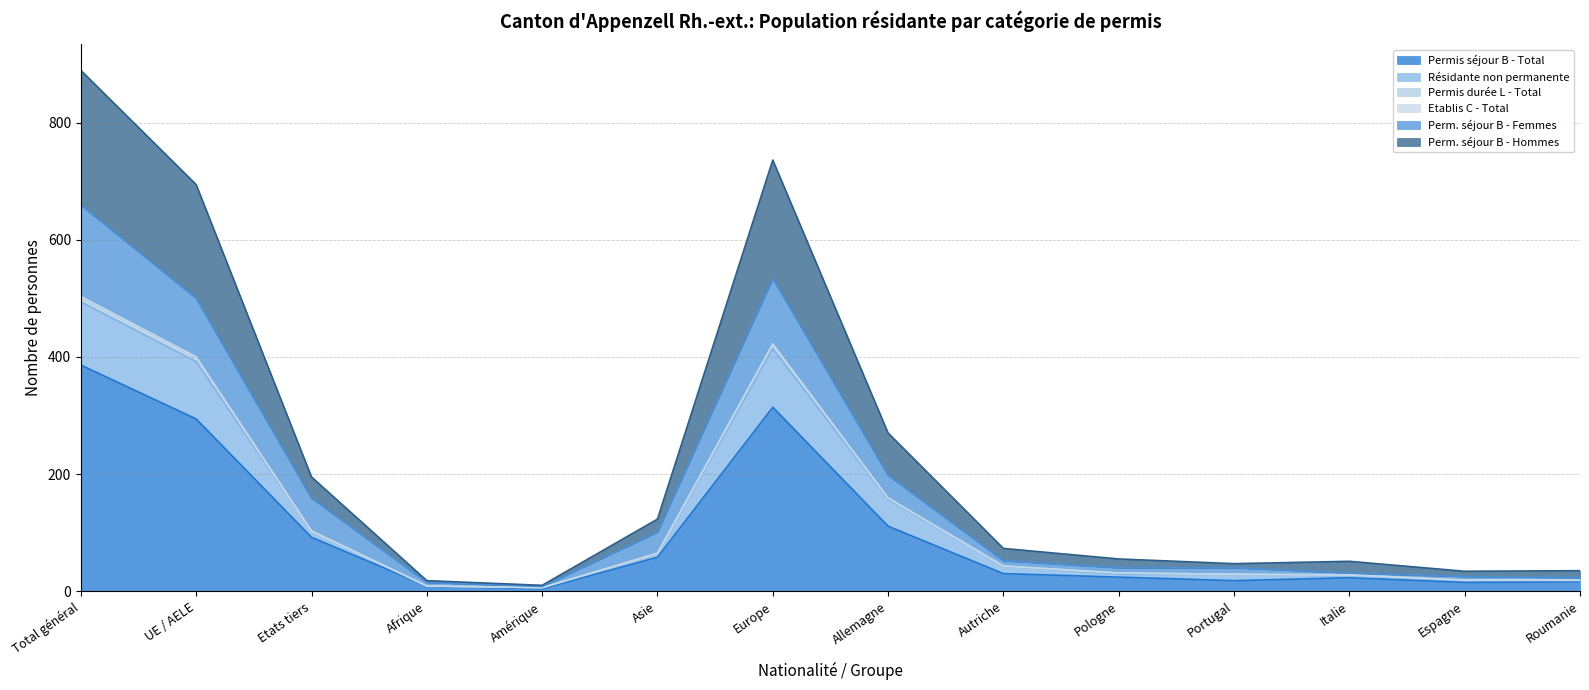

Does the chart display data point markers on the line(s)?

No